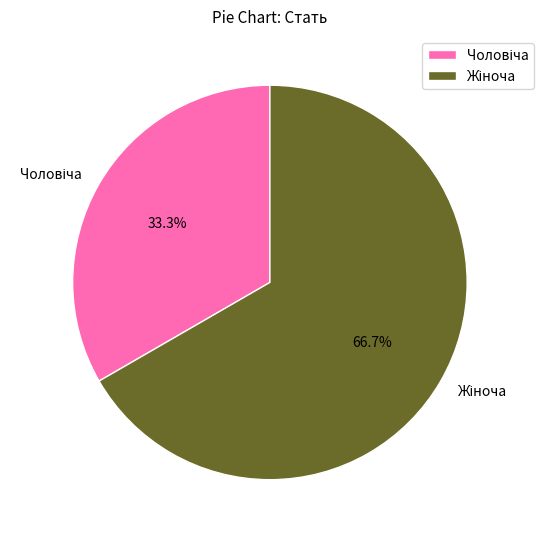

Does any single category account for the majority?

Yes